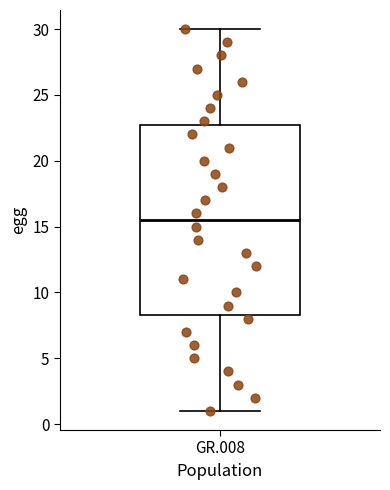

Transcribe this box plot: give where the median line is, the range the box spans, and where the two whiskers end, as read against the y-axis. The values are not printed on the chart, so give them approximately, as read against the axis.

median 15.5, box 8.5 to 23.0, whiskers 1.0 to 30.0